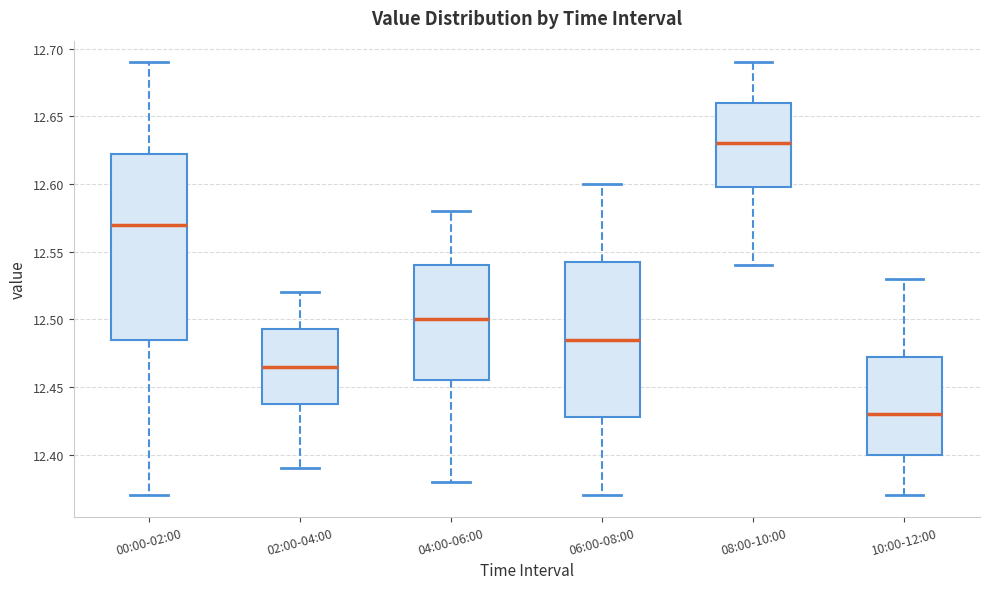

Reading left to right, transcribe this box plot: for each box, give where its median line is, the range the box spans, and where its two whiskers end, as read against the y-axis. The values are not printed on the chart, so give them approximately, as read against the axis.

00:00-02:00: median 12.570, box 12.485 to 12.625, whiskers 12.370 to 12.690
02:00-04:00: median 12.465, box 12.440 to 12.495, whiskers 12.390 to 12.520
04:00-06:00: median 12.500, box 12.455 to 12.540, whiskers 12.380 to 12.580
06:00-08:00: median 12.485, box 12.430 to 12.545, whiskers 12.370 to 12.600
08:00-10:00: median 12.630, box 12.600 to 12.660, whiskers 12.540 to 12.690
10:00-12:00: median 12.430, box 12.400 to 12.475, whiskers 12.370 to 12.530